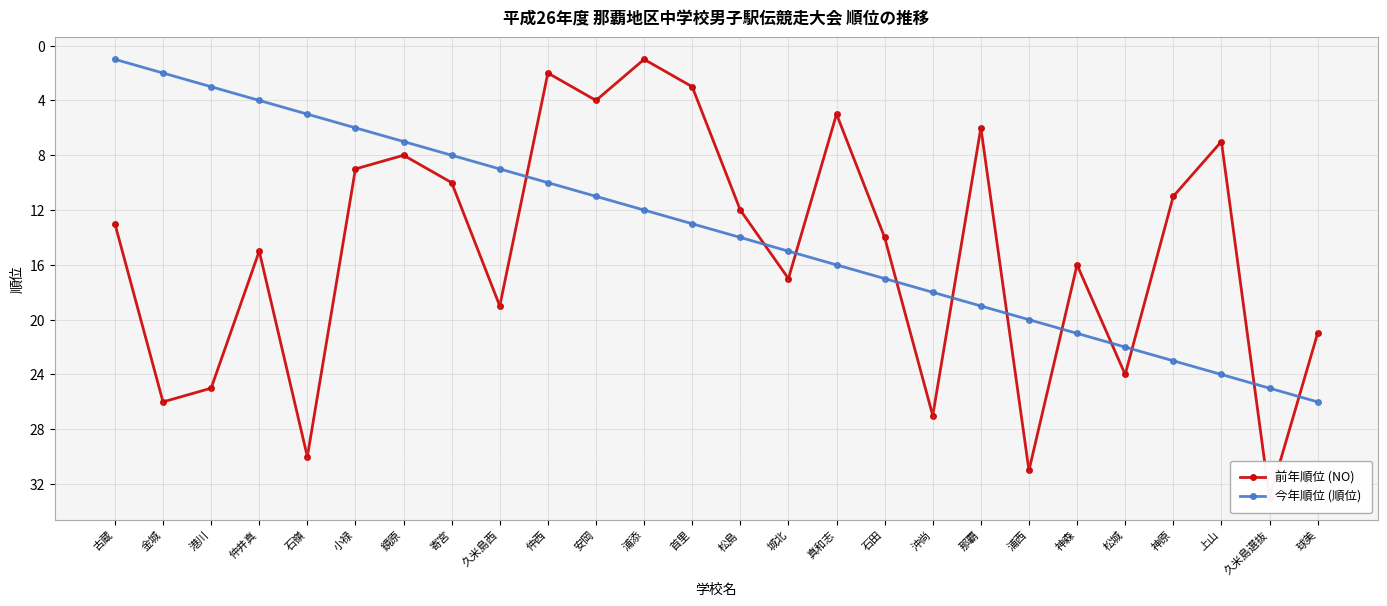

List the labels in order of 前年順位 (NO) value, largest first.

久米島選抜, 浦西, 石嶺, 沖尚, 金城, 港川, 松城, 球美, 久米島西, 城北, 神森, 仲井真, 石田, 古蔵, 松島, 神原, 寄宮, 小禄, 鏡原, 上山, 那覇, 真和志, 安岡, 首里, 仲西, 浦添